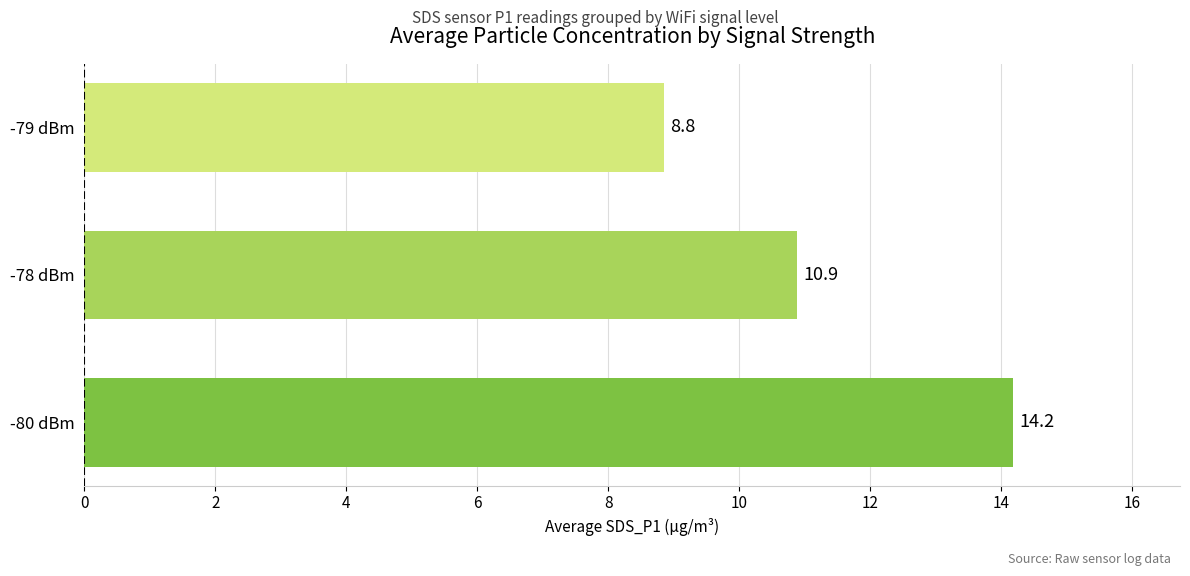

What is the change in value from -80 dBm to -78 dBm?

-3.3